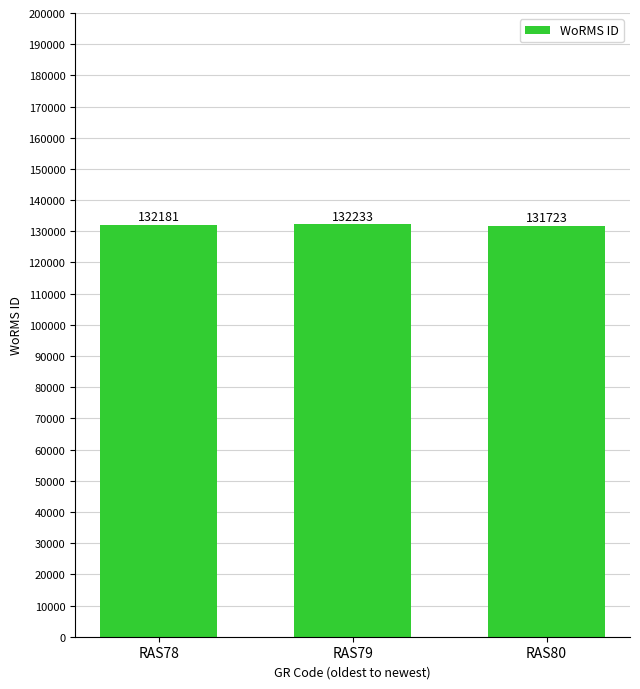

Count the values in the range 131723 to 132233.

3